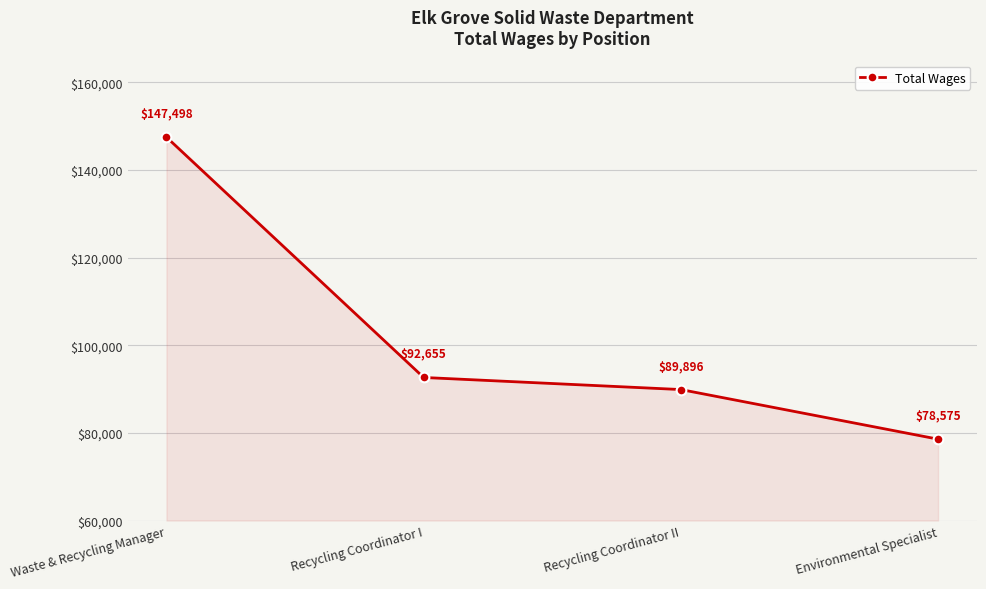

Read the value at Environmental Specialist.

78575